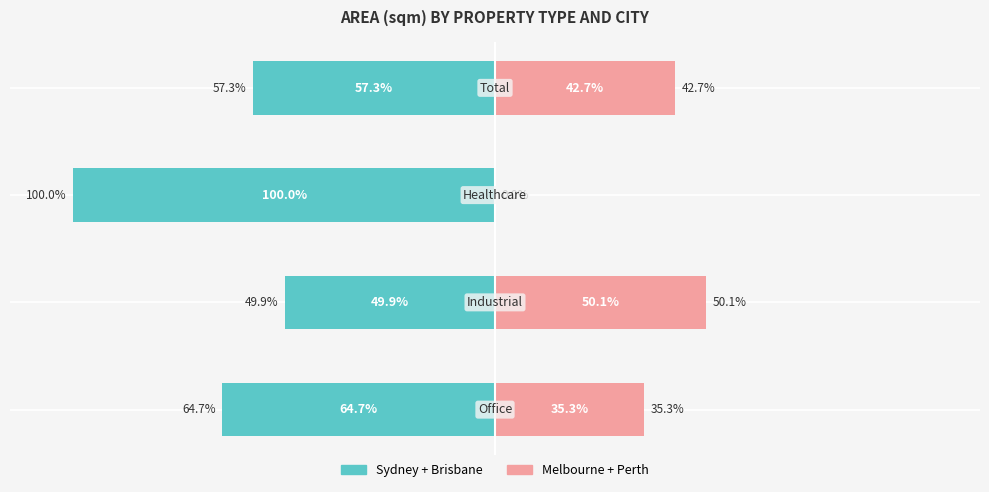

What are all the series names shown in the legend?

Sydney + Brisbane, Melbourne + Perth